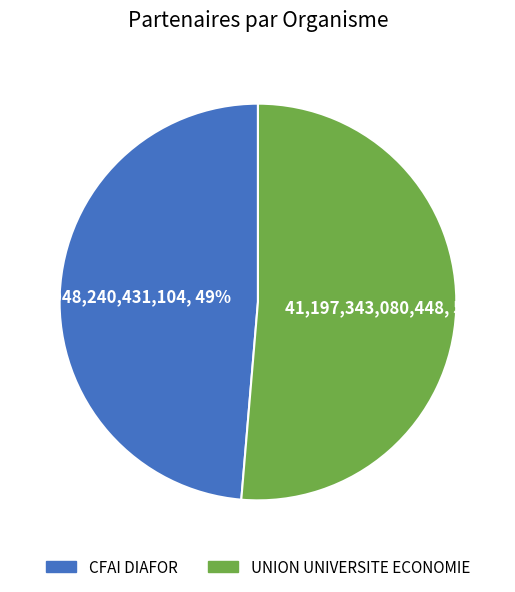

Which category has the biggest portion of the pie?

UNION UNIVERSITE ECONOMIE